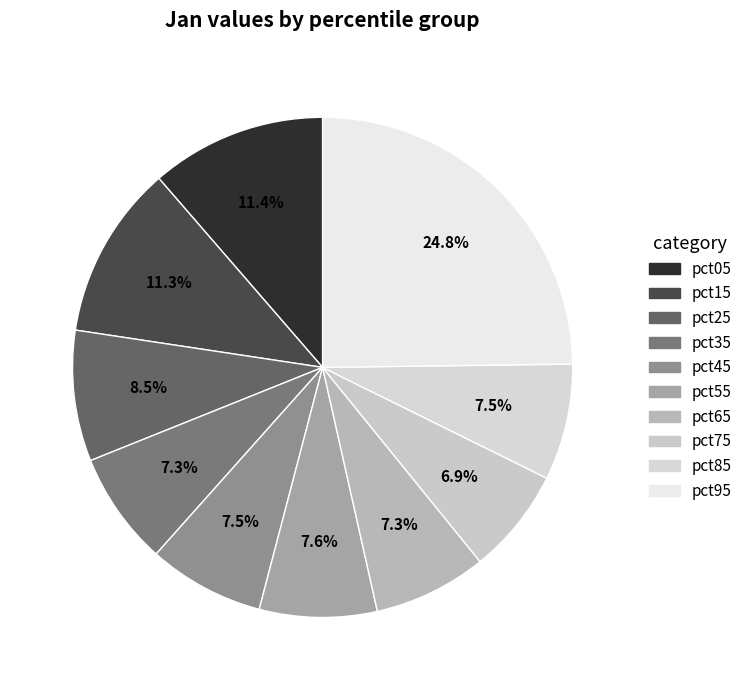

What is the smallest slice in the pie chart?

pct75